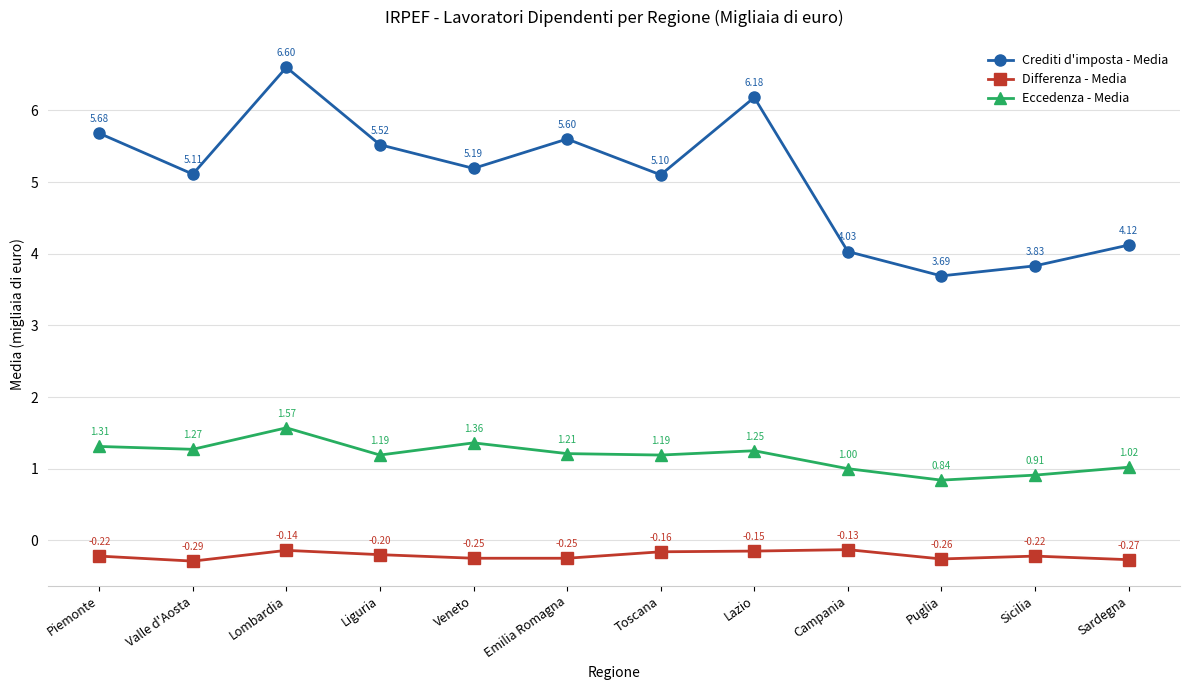

True or false: Differenza - Media and Eccedenza - Media intersect in this chart.

False